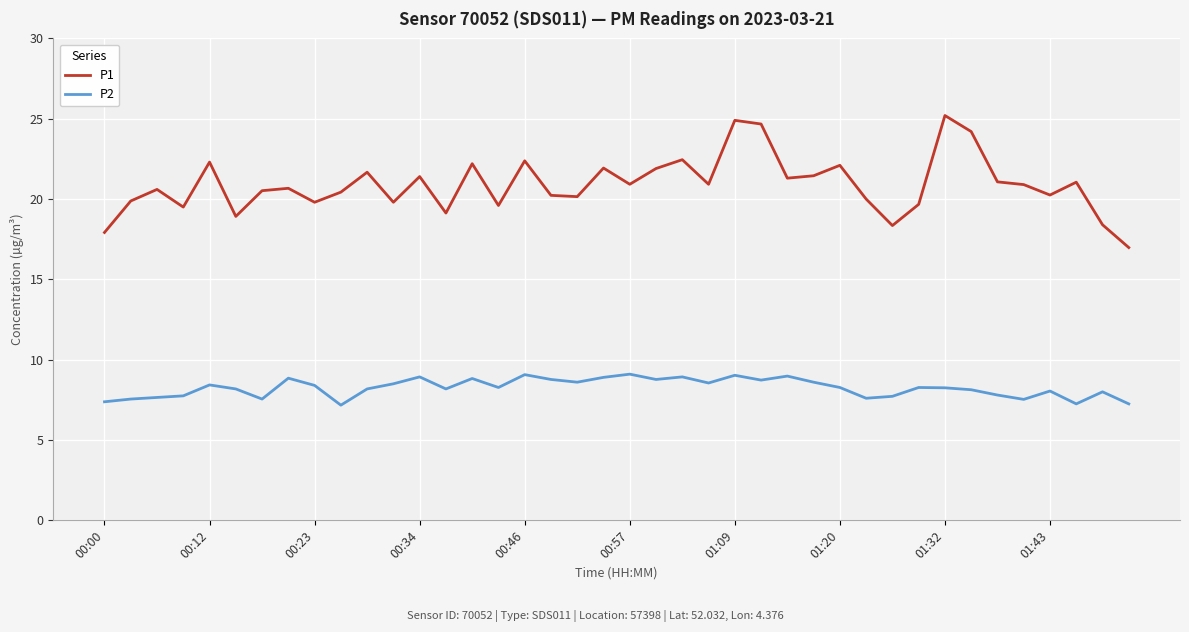

List the series in order of their peak value, lowest first.

P2, P1